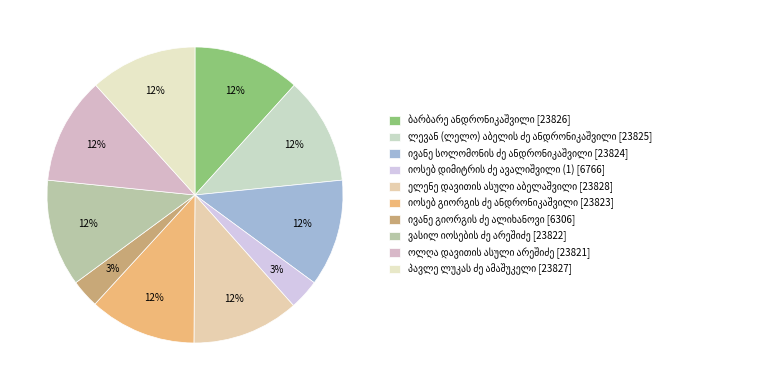

Is there any slice that represents more than half of the pie?

No